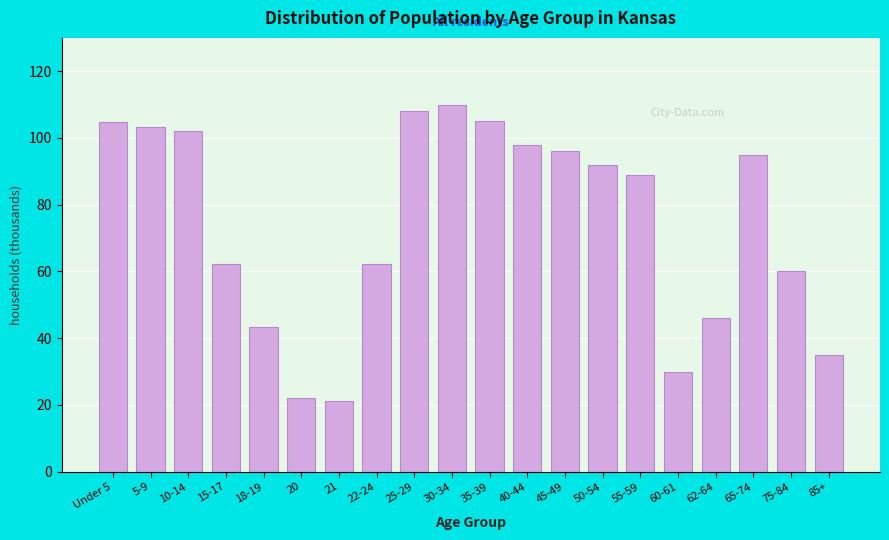

Read the value at 85+.

35.0